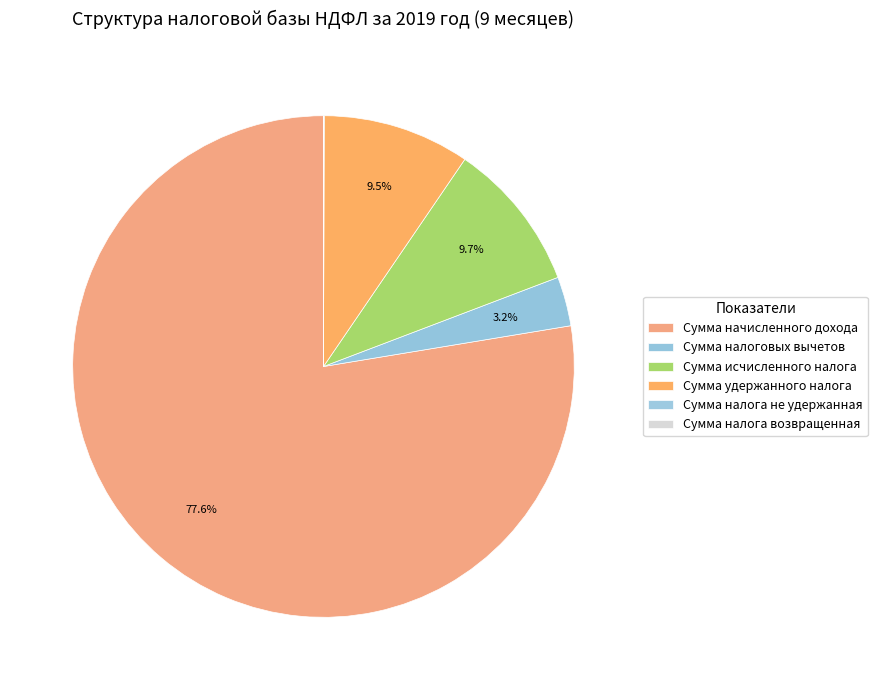

To the nearest percent, what is the combined percentage of Сумма налога возвращенная and Сумма удержанного налога?

9%